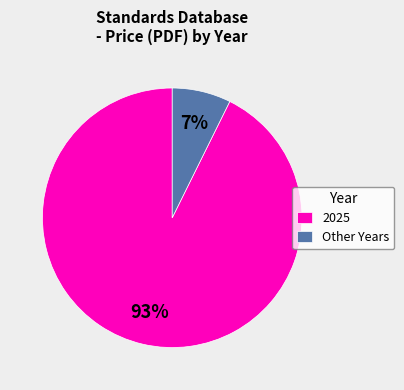

What percentage is the 2025 slice, to the nearest percent?

93%